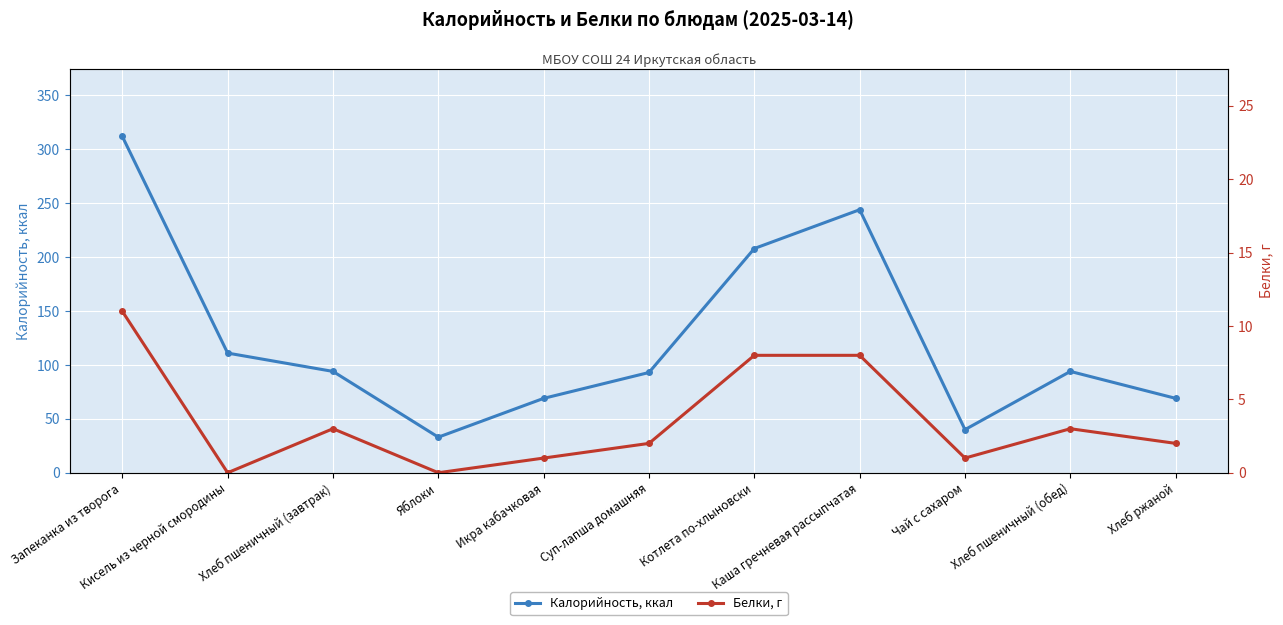

At which category does the chart reach its peak across all series?

Запеканка из творога